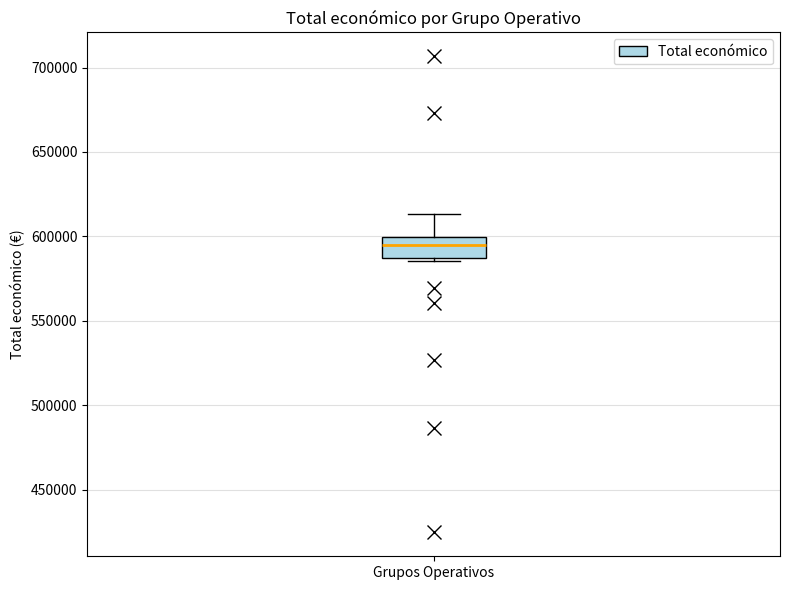

Read this box plot against the y-axis: the position of the median line, the range covered by the box, and the ends of both whiskers. The values are not printed on the chart, so give them approximately, as read against the axis.

median 595000, box 585000 to 600000, whiskers 585000 (just below the box's lower edge) to 615000